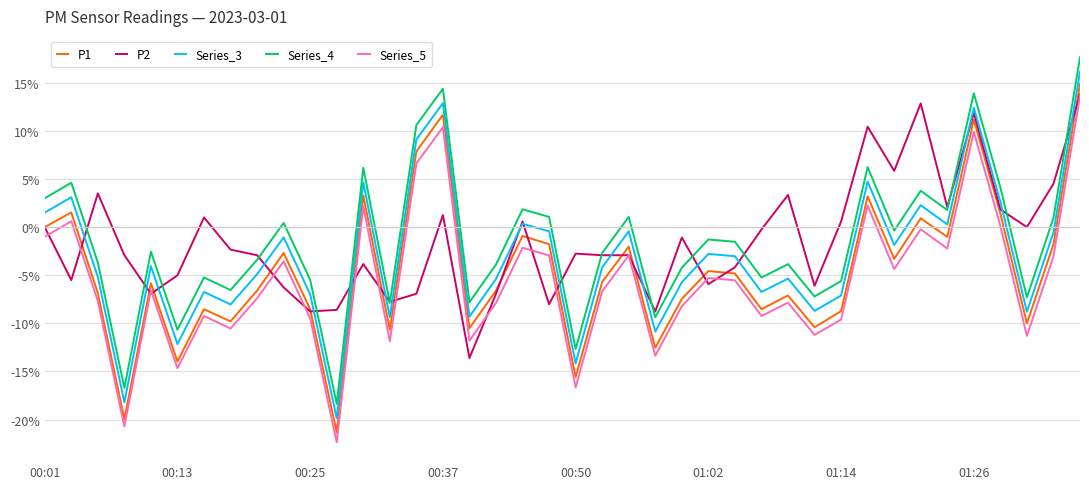

What is the greatest value displayed?

17.6